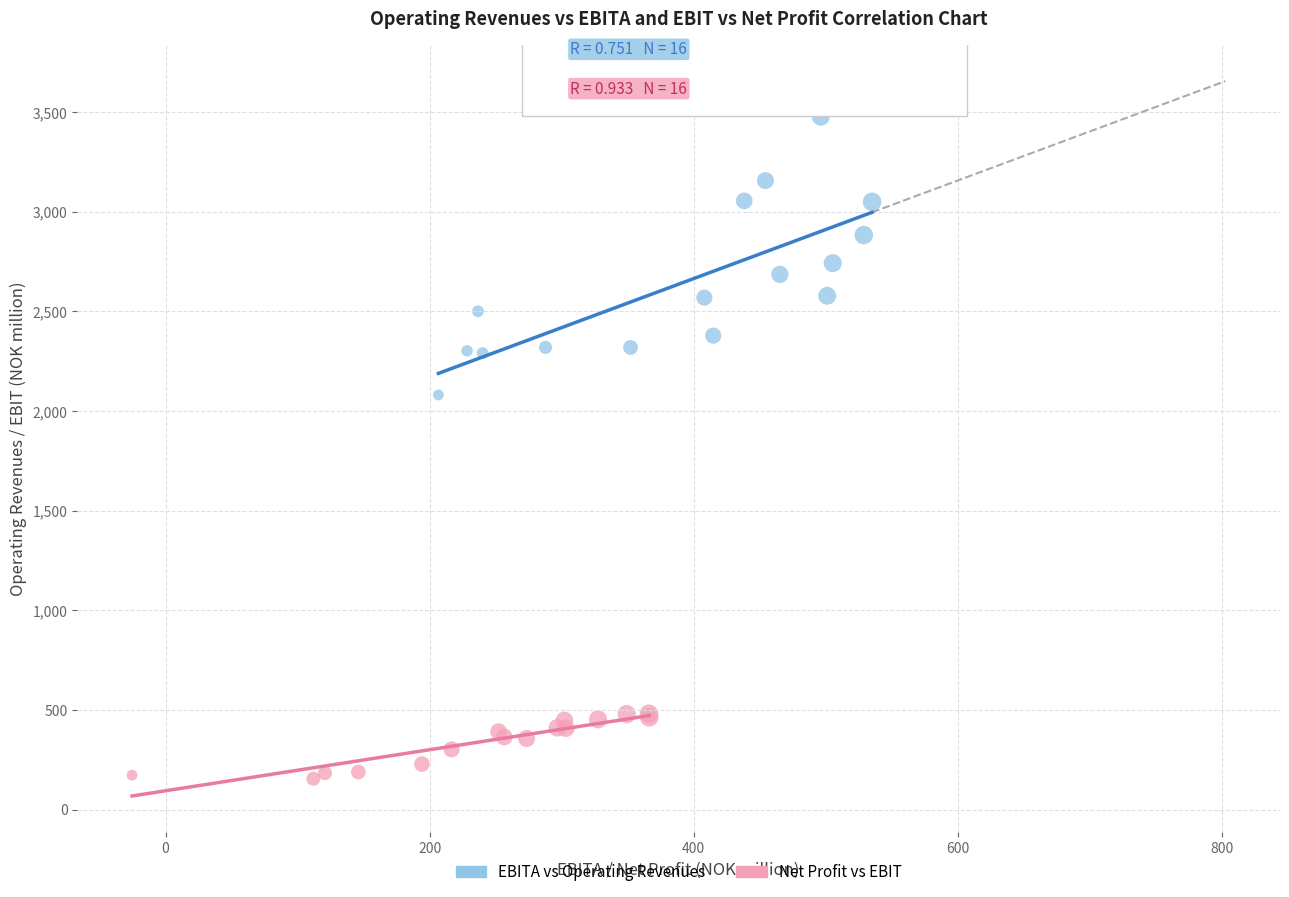

Which series reaches the minimum Y coordinate?

Net Profit vs EBIT